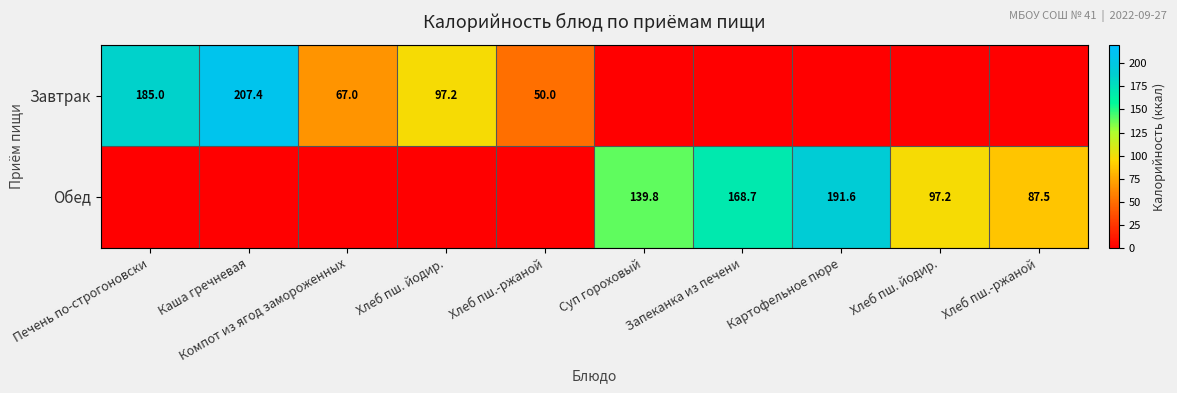

At which category is the sum across all series the highest?

Каша гречневая